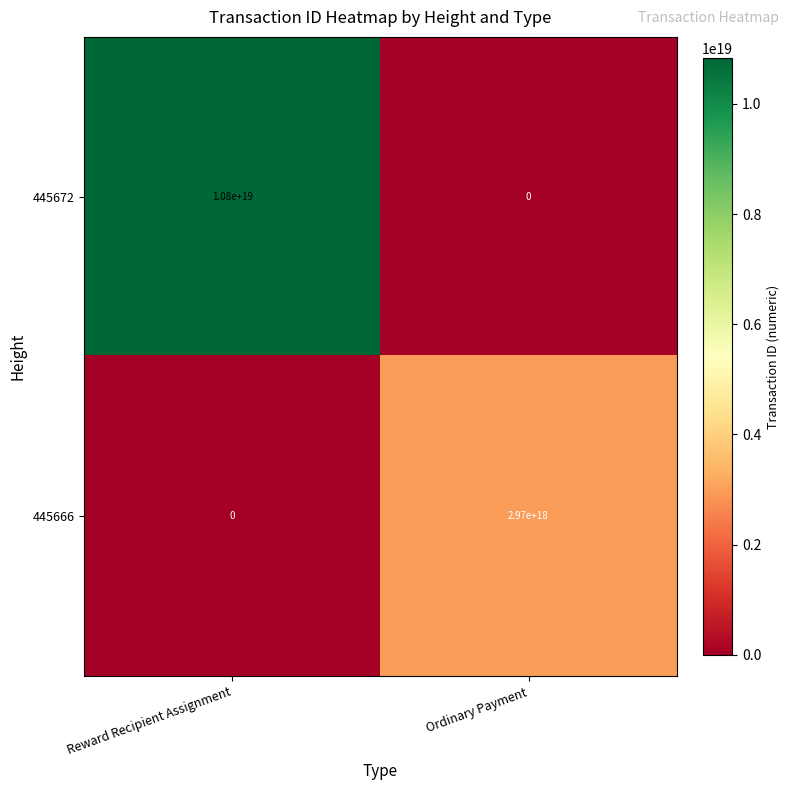

Where is 445666 nearest to the value 1485000000000000000?

Reward Recipient Assignment